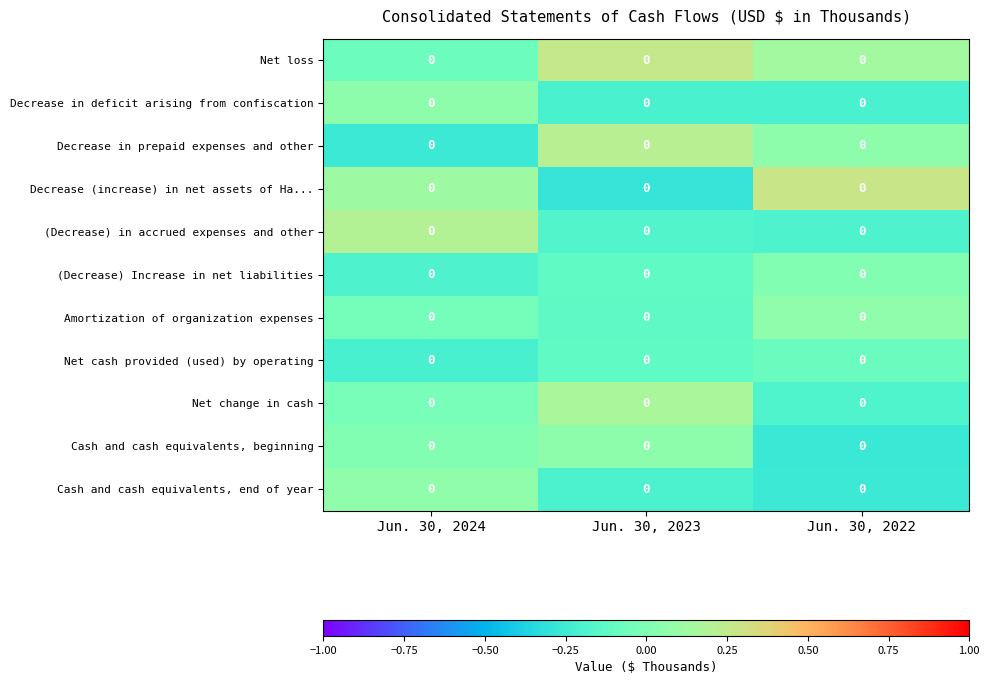

Rank the categories by Decrease in prepaid expenses and other value from lowest to highest.

Jun. 30, 2024, Jun. 30, 2022, Jun. 30, 2023